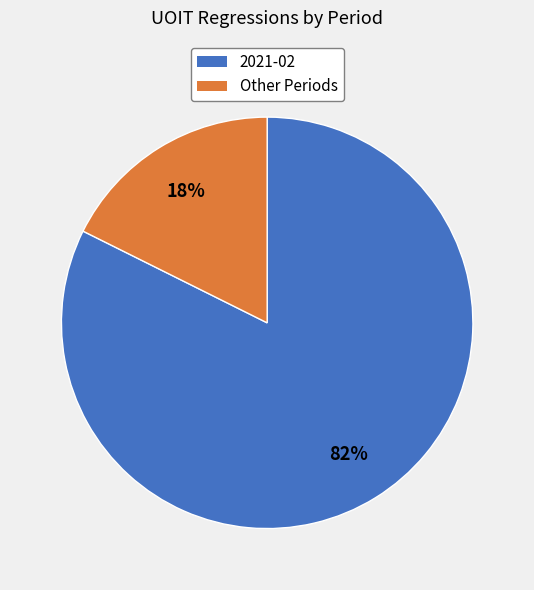

Is there any slice that represents more than half of the pie?

Yes